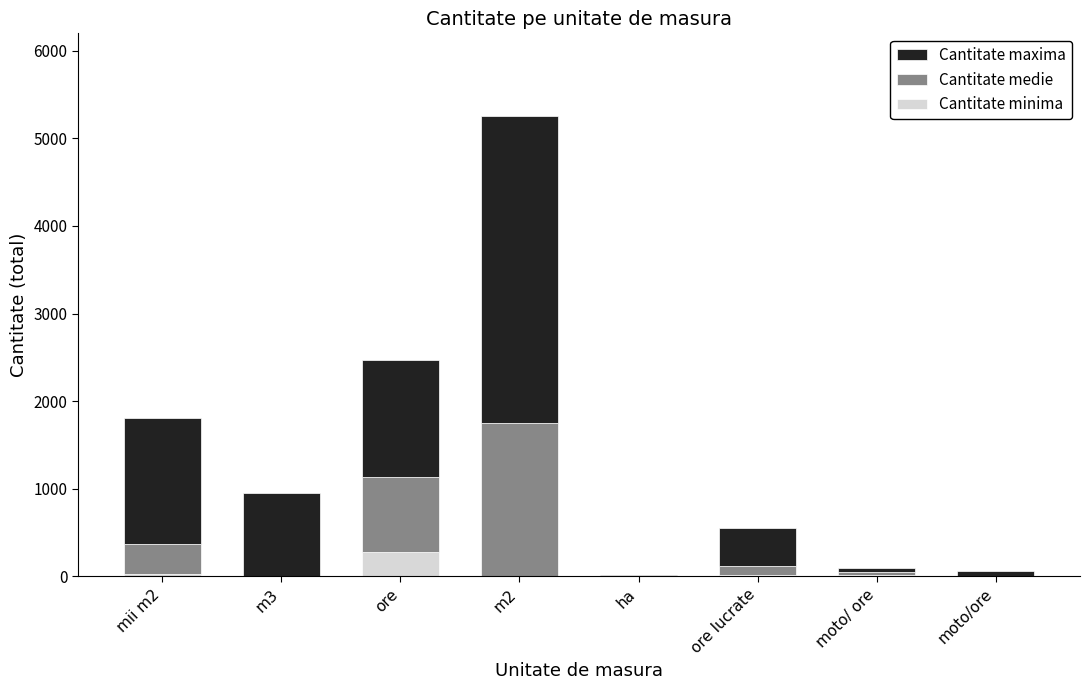

At which category is the sum across all series the highest?

m2